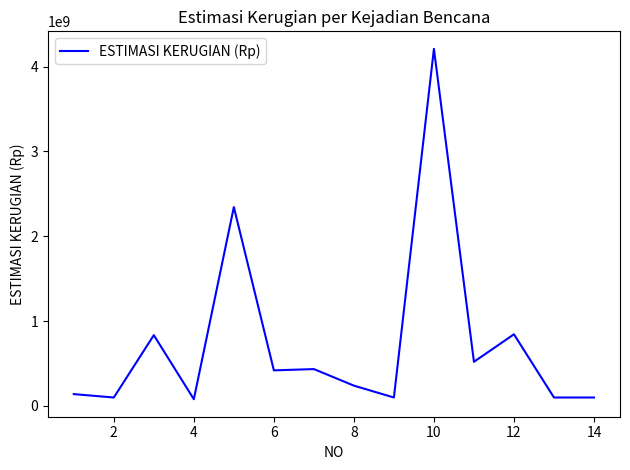

How many categories are shown in the chart?

14